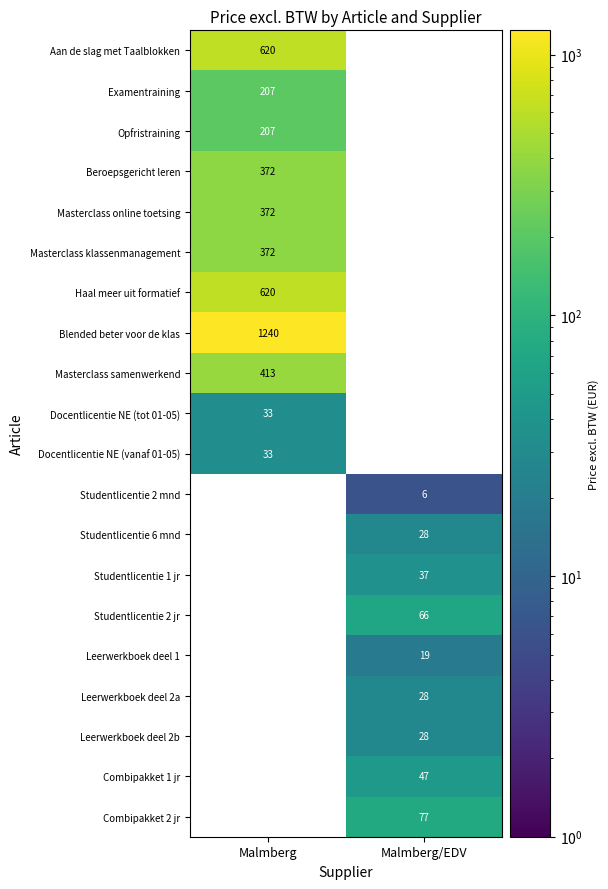

What is the maximum value shown in the chart?

1239.7